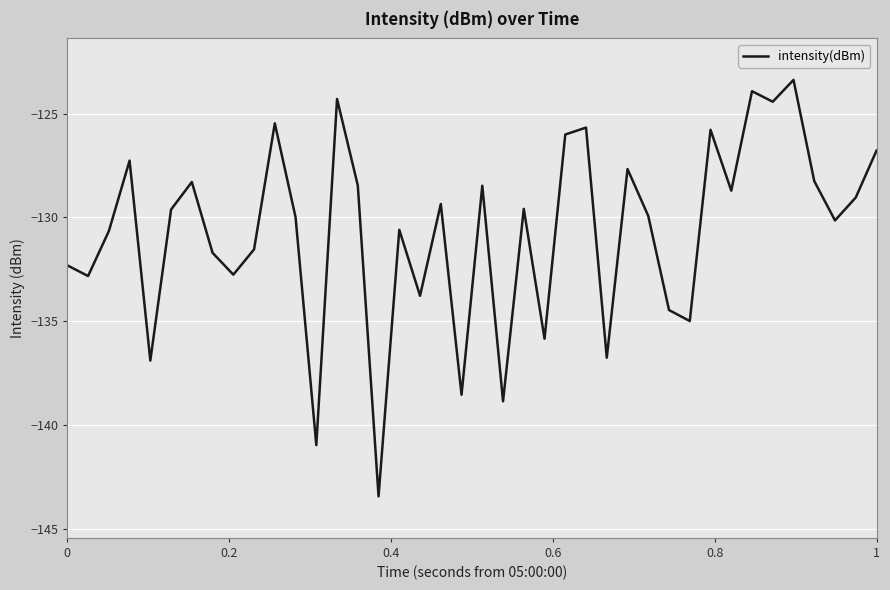

What is the minimum value shown in the chart?

-143.4